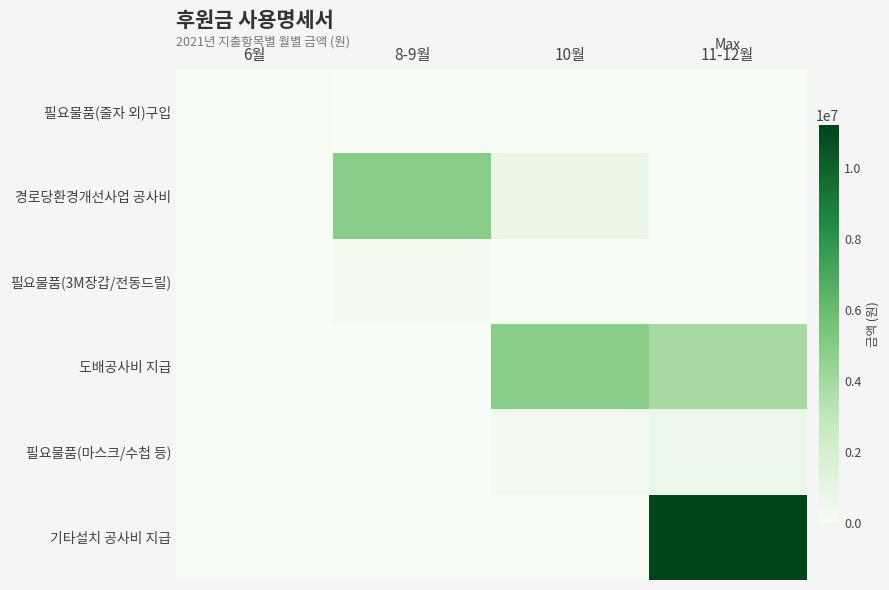

At 10월, list the series in order from largest to smallest.

도배공사비 지급, 경로당환경개선사업 공사비, 필요물품(마스크/수첩 등), 필요물품(줄자 외)구입, 필요물품(3M장갑/전동드릴), 기타설치 공사비 지급